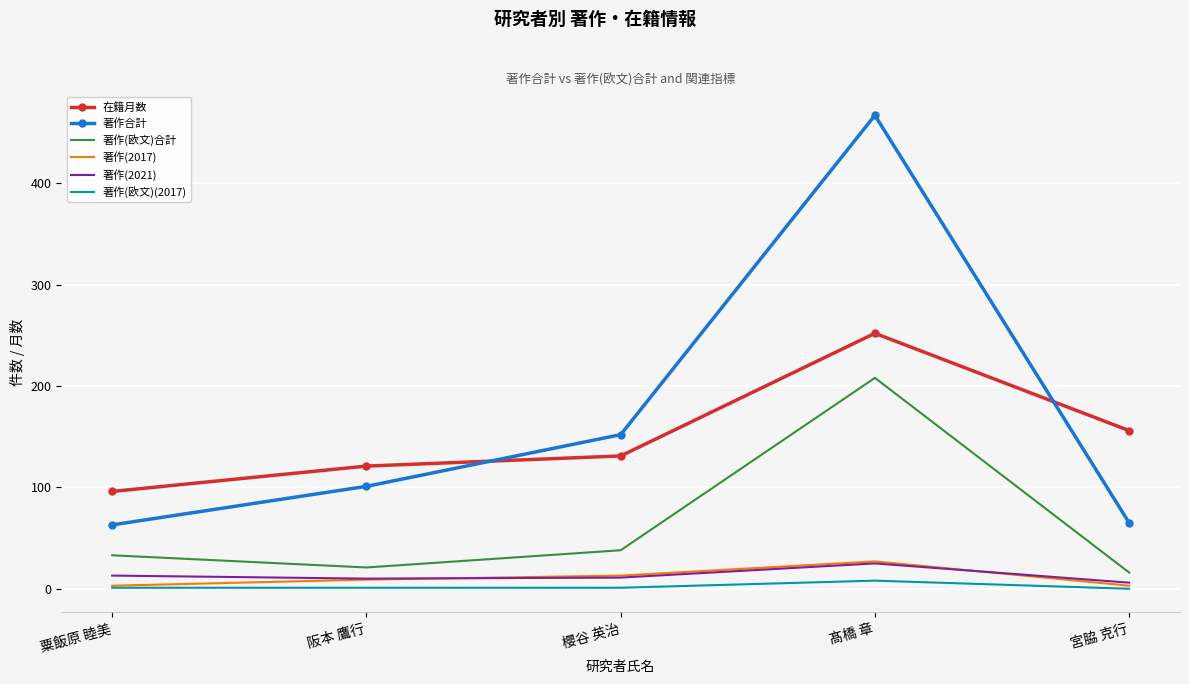

At which category is the sum across all series the highest?

髙橋 章